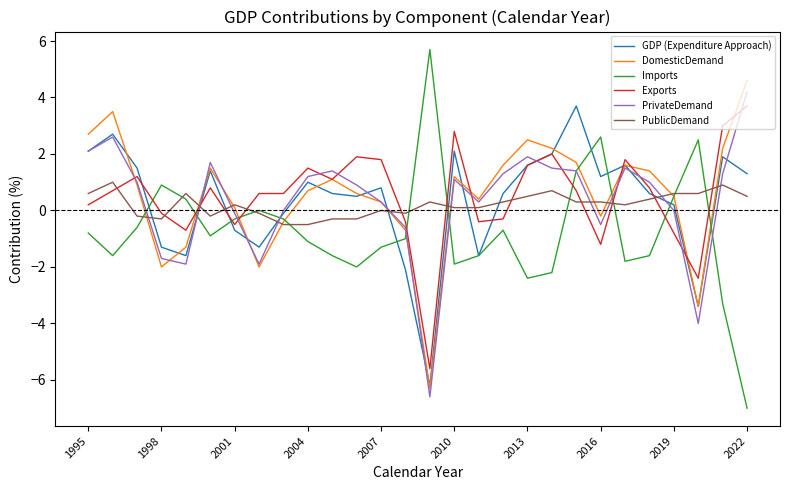

Which series has the largest range (max minus min)?

Imports